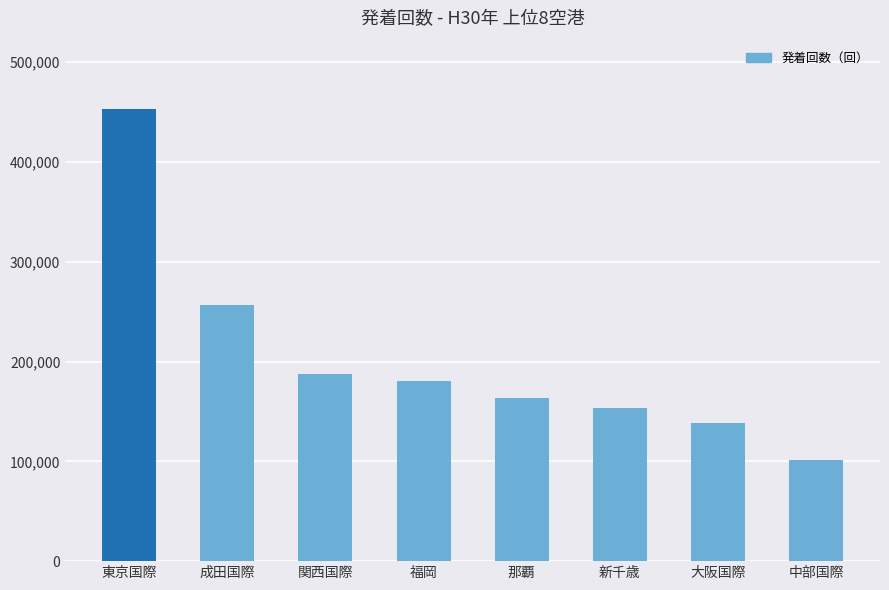

What is the smallest value displayed?

101772